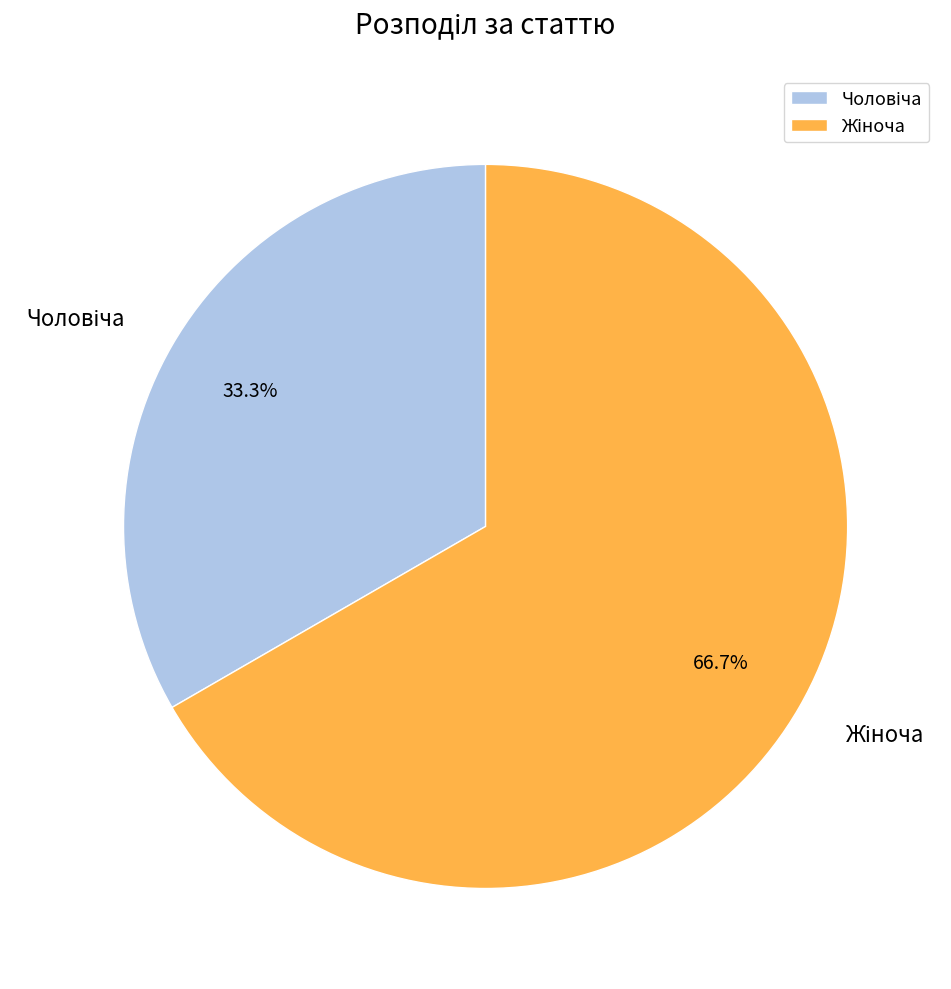

Is there a majority slice in this chart?

Yes